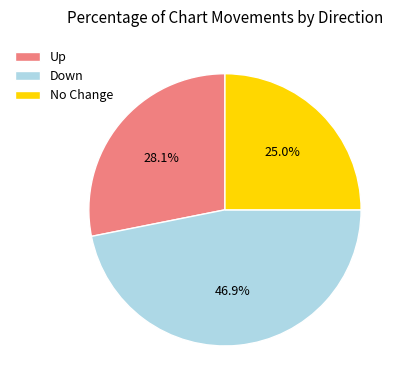

How many segments does this pie chart have?

3